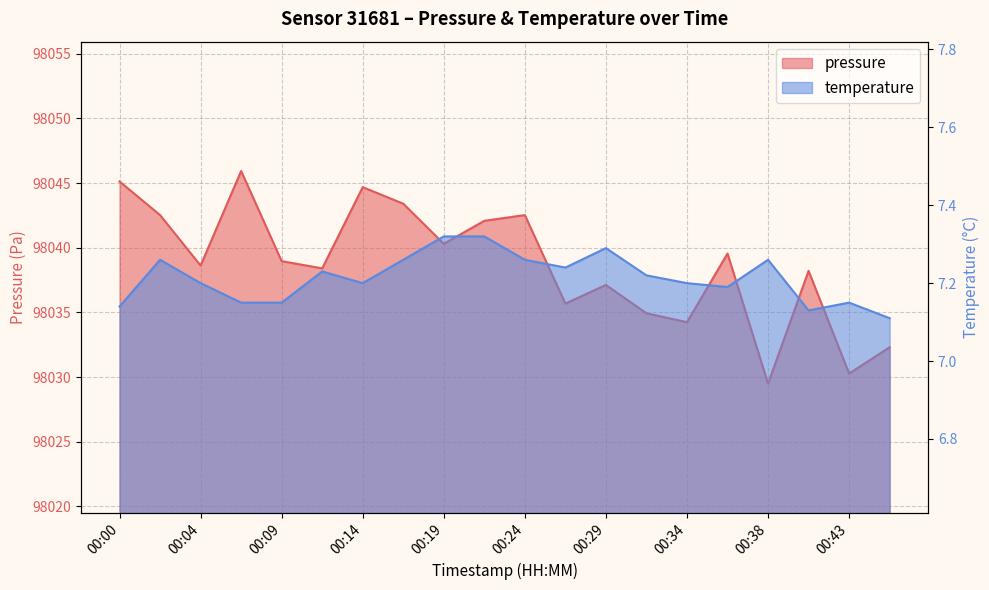

Which series changed the most between 00:02 and 00:04?

pressure